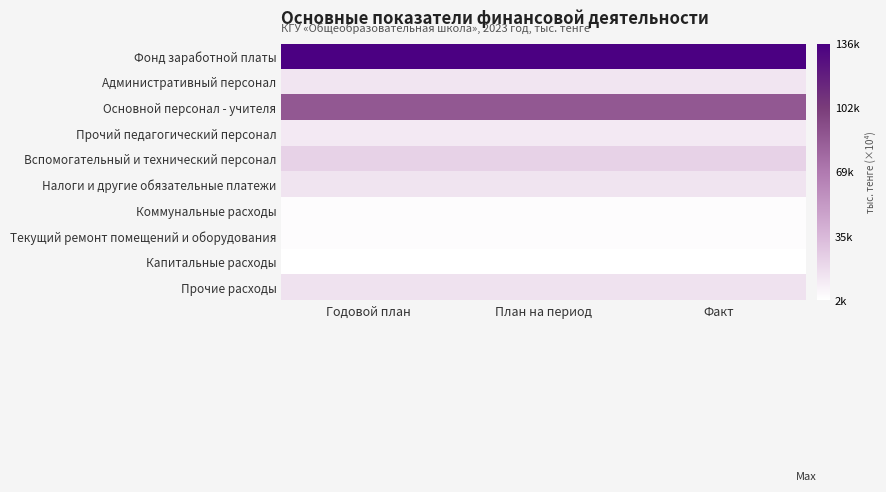

Reading left to right, transcribe all the data shown in this chart.

Фонд заработной платы: Годовой план=135695.3	План на период=135695.3	Факт=135695.3
Административный персонал: Годовой план=13978.6	План на период=13978.6	Факт=13978.6
Основной персонал - учителя: Годовой план=86912.4	План на период=86912.4	Факт=86912.4
Прочий педагогический персонал: Годовой план=11820.1	План на период=11820.1	Факт=11820.1
Вспомогательный и технический персонал: Годовой план=22984.2	План на период=22984.2	Факт=22984.2
Налоги и другие обязательные платежи: Годовой план=14302.3	План на период=14302.3	Факт=14302.3
Коммунальные расходы: Годовой план=3062.0	План на период=3062.0	Факт=3062.0
Текущий ремонт помещений и оборудования: Годовой план=2700.0	План на период=2700.0	Факт=2700.0
Капитальные расходы: Годовой план=1500.0	План на период=1500.0	Факт=1500.0
Прочие расходы: Годовой план=15277.0	План на период=15277.0	Факт=15277.0